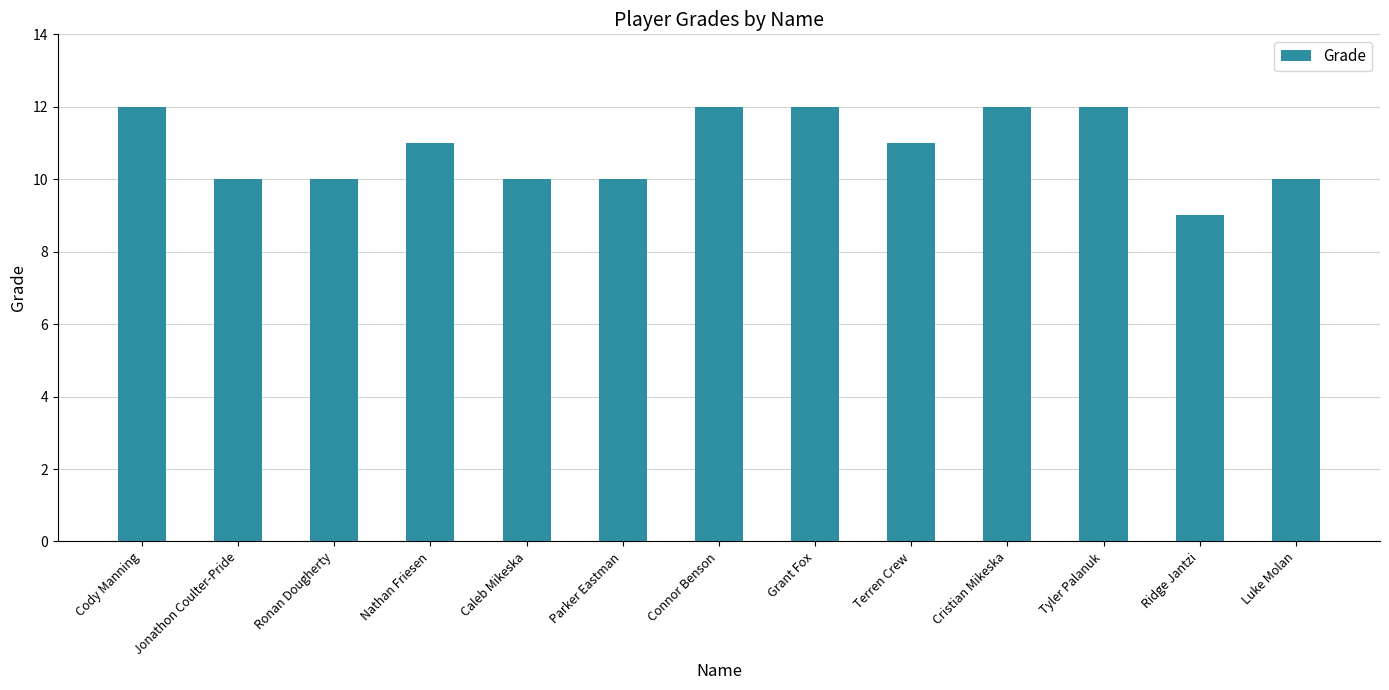

Count the values in the range 10 to 12.

12